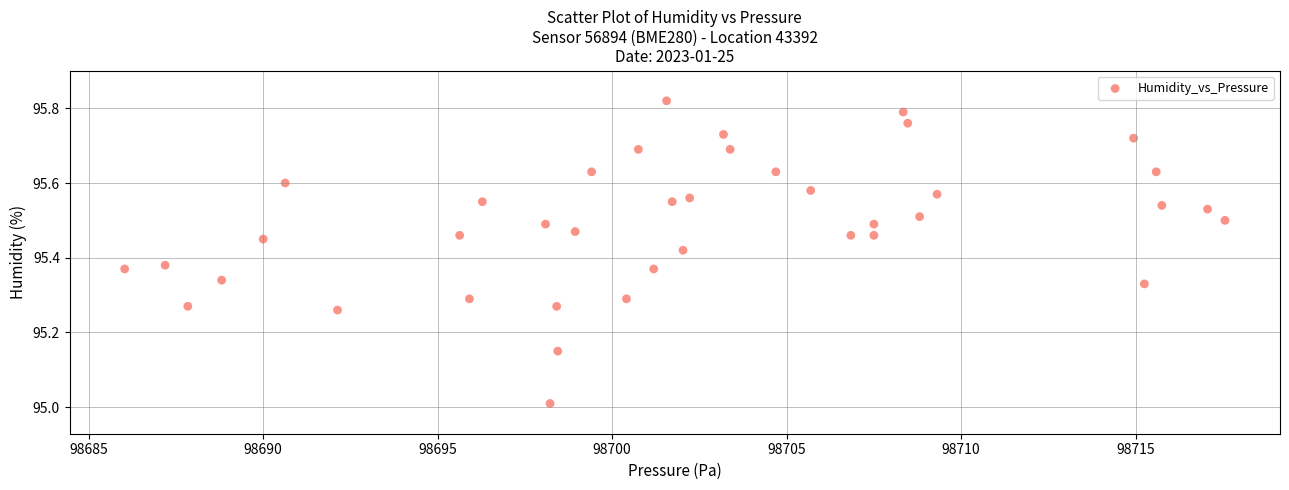

What is the range of Y values (max minus min)?

0.8